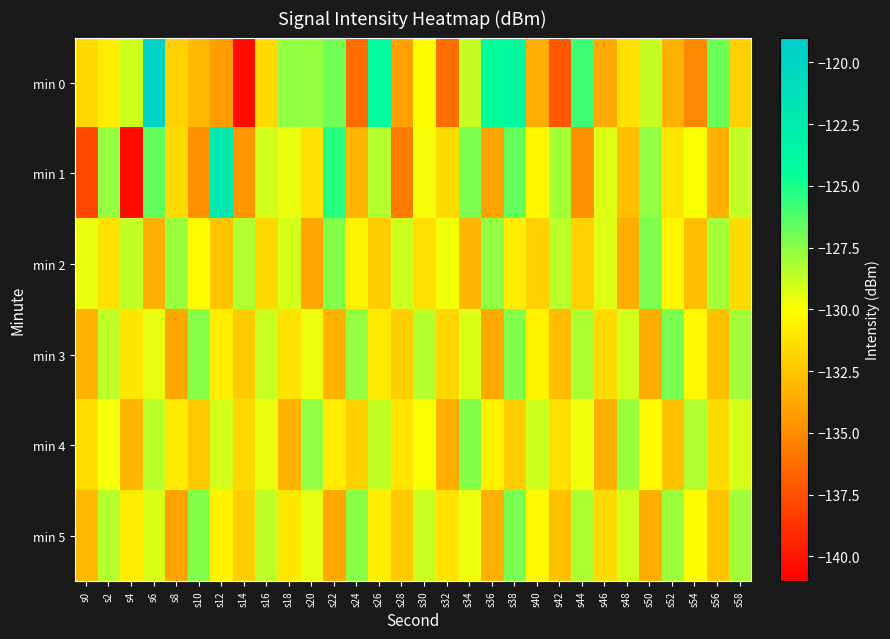

How many series are shown in this chart?

6